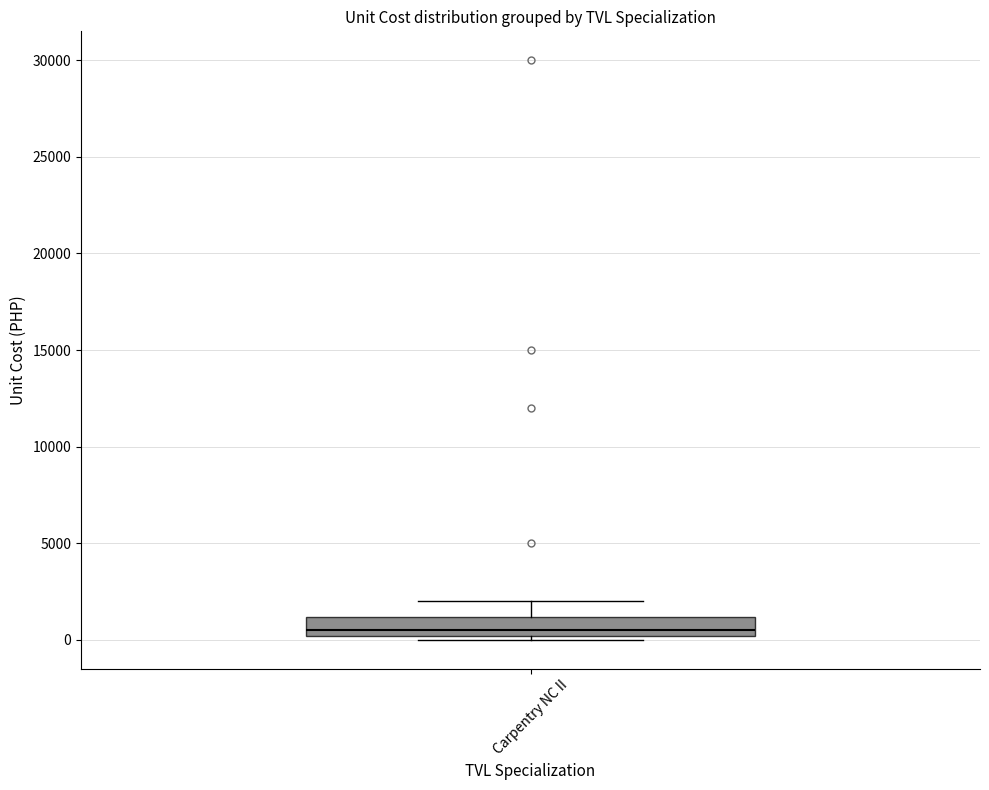

Where is the lower edge of the box for Carpentry NC II on the y-axis? The values are not printed on the chart, so give them approximately, as read against the axis.

0